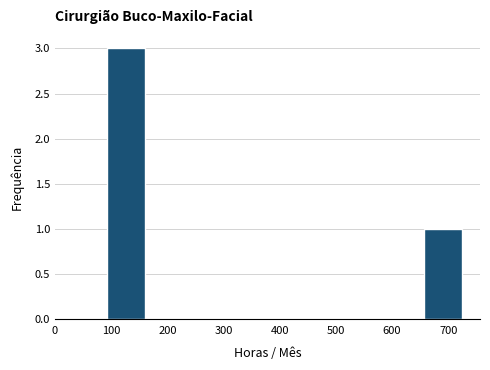

How tall is the bar that spans 650 to 730 on the x-axis? Neither the bar edges nor the heights are printed on the chart, so give them approximately, as read against the axes.

1